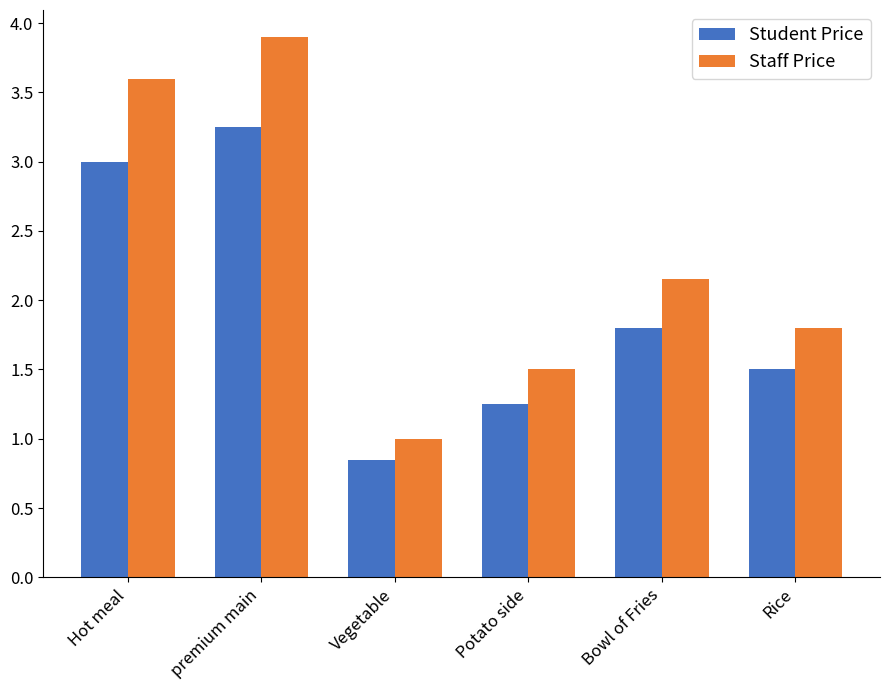

How many categories are shown in the chart?

6